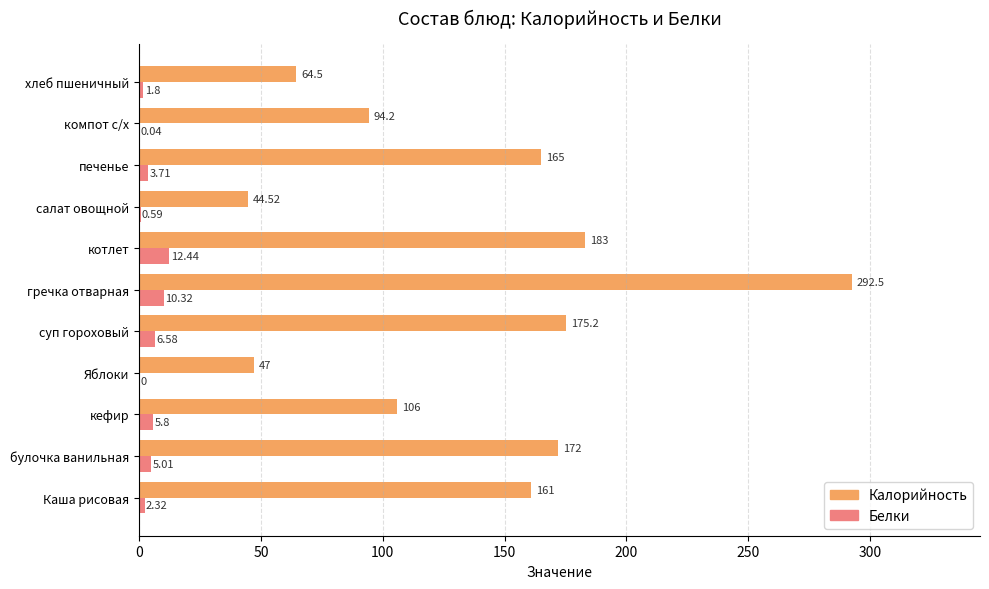

What is the sum of the Белки values at гречка отварная and Яблоки?

10.3